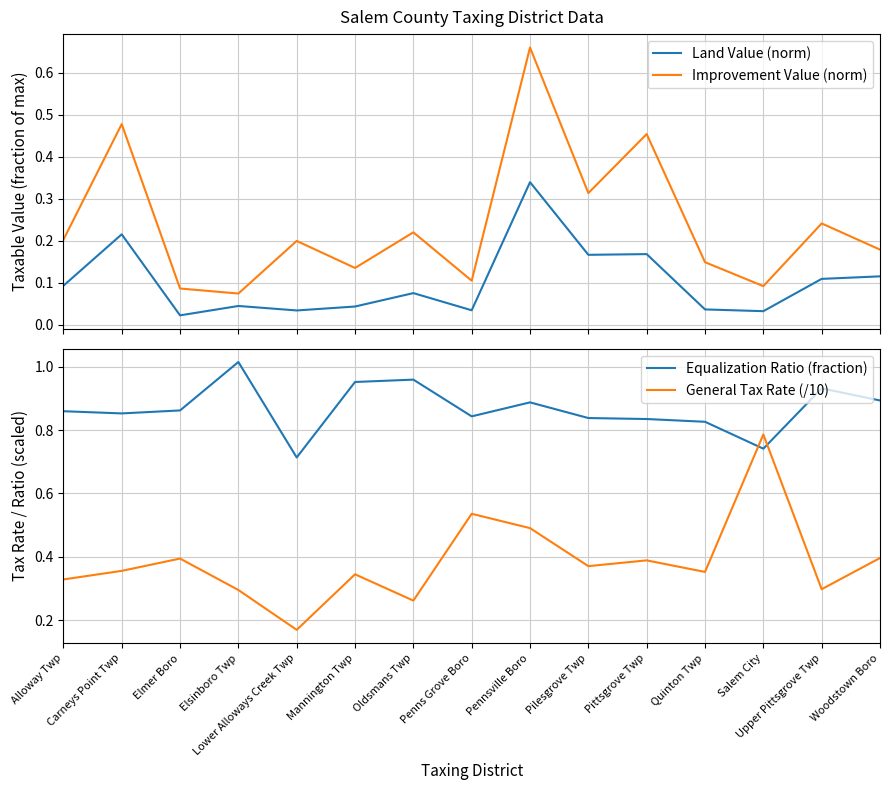

Is it true that Equalization Ratio (fraction) equals 0.9 at Alloway Twp?

True